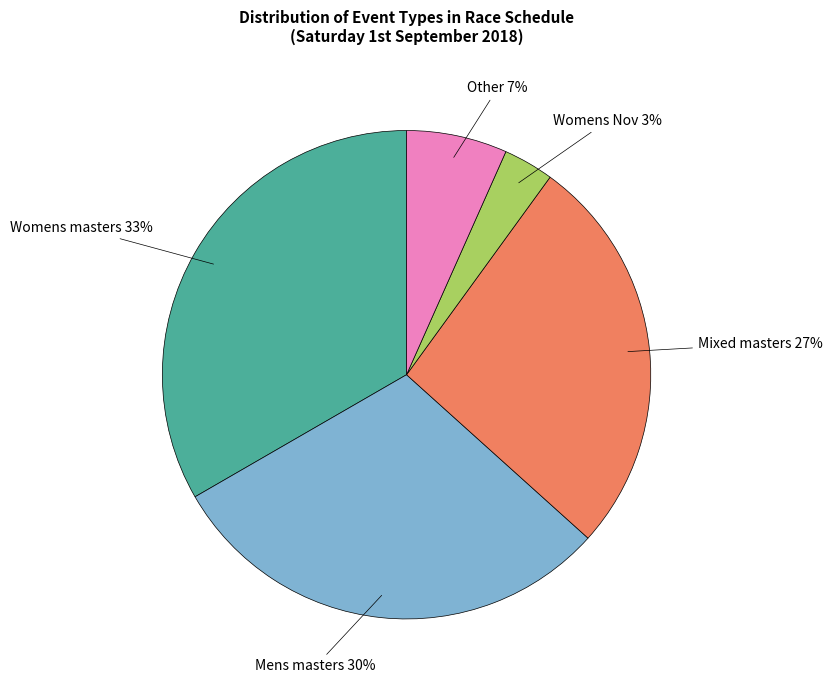

To the nearest percent, what is the difference between the largest and smallest slice percentages?

30%